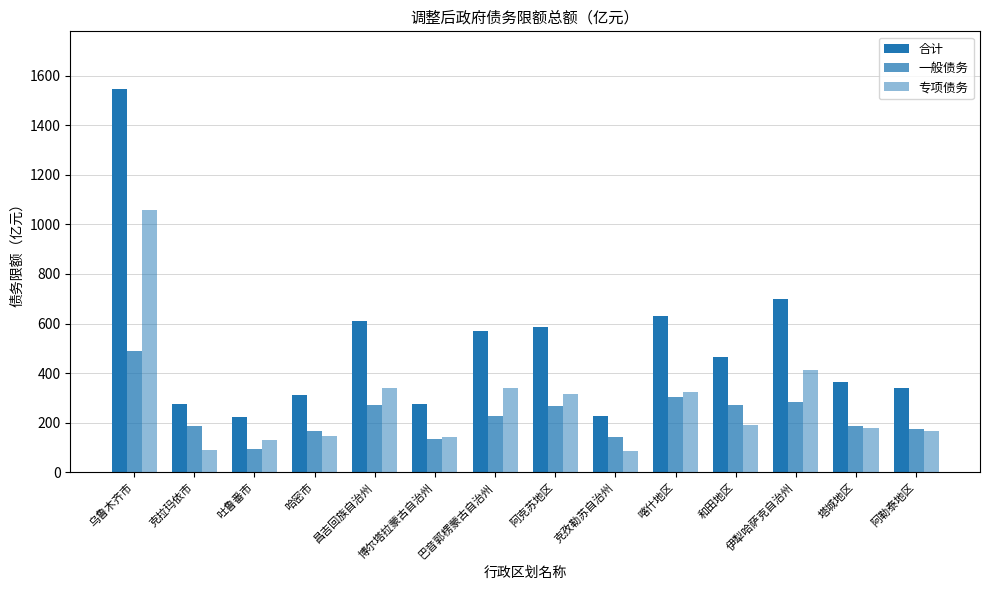

The 一般债务 series shows 258.3 at 克拉玛依市. True or false?

False